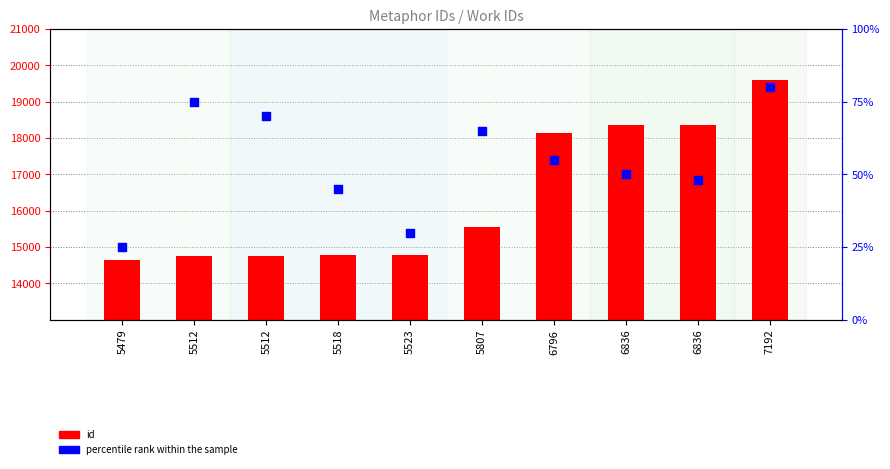

At which category is the sum across all series the highest?

7192